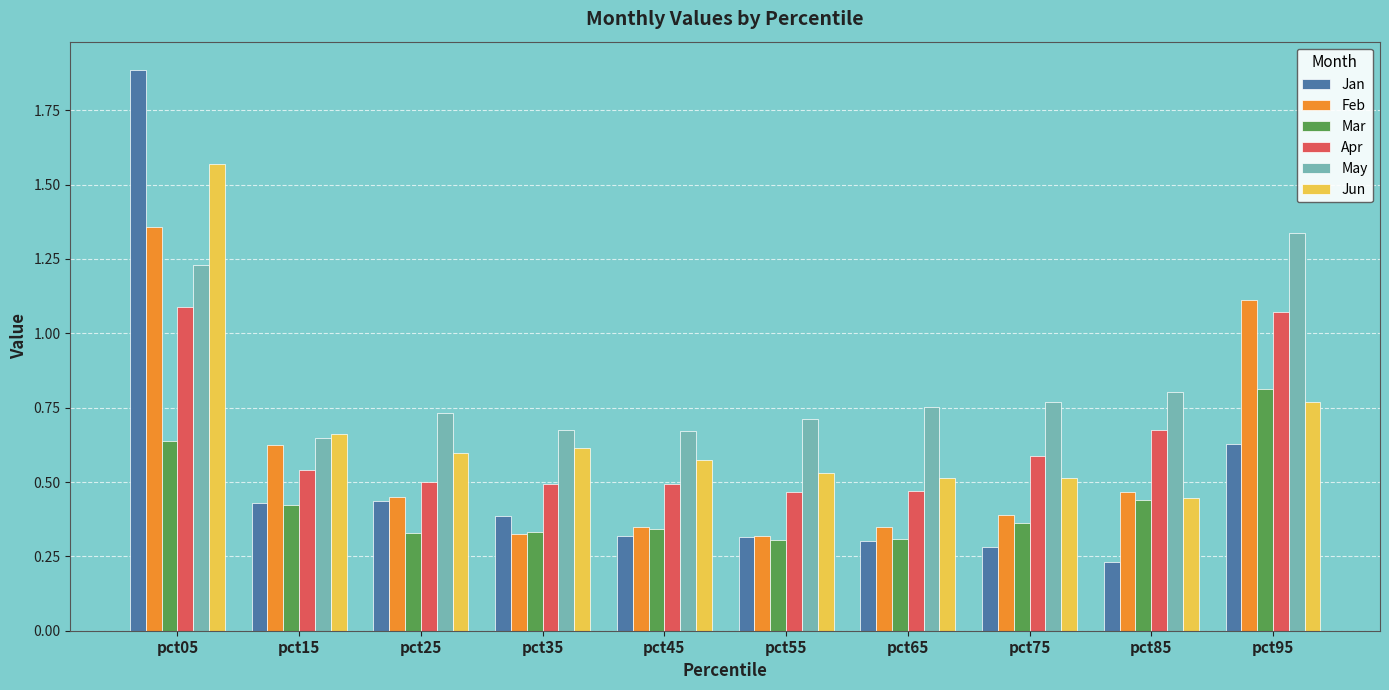

How many series are shown in this chart?

6